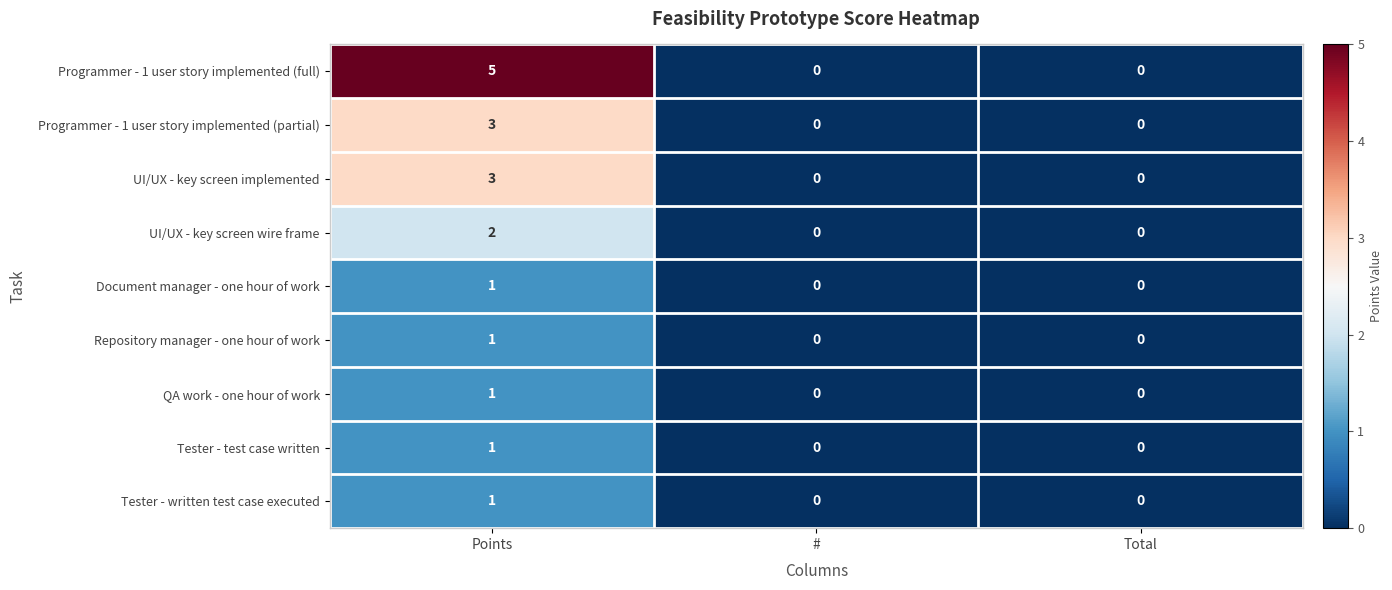

Which label corresponds to the largest value in the chart?

Points